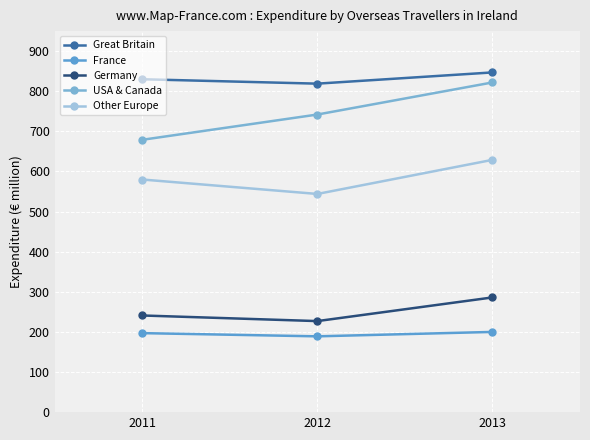

The Great Britain series shows 819 at 2012. True or false?

True